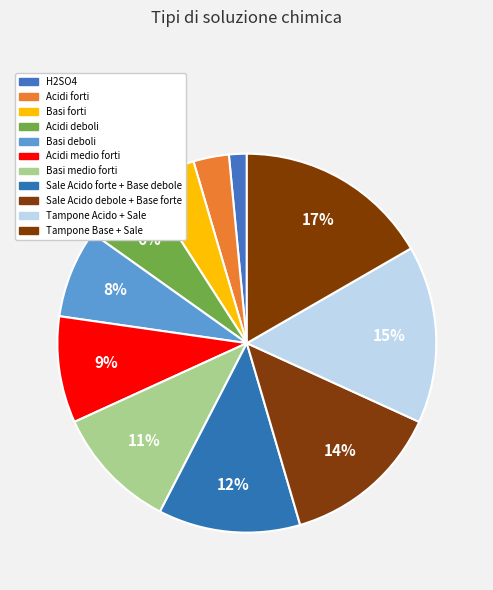

How many segments does this pie chart have?

11